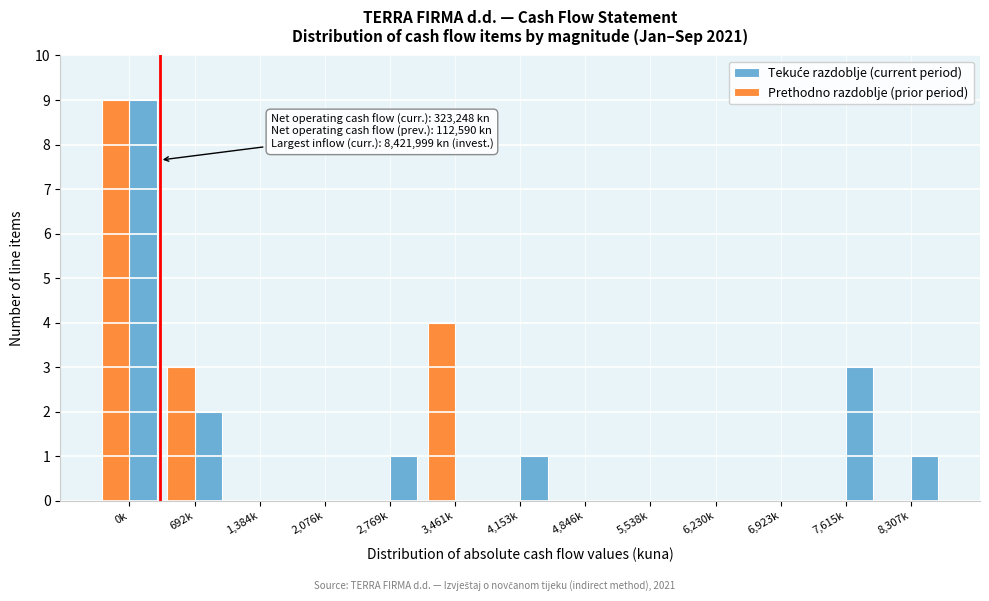

What is the sum of all Prethodno razdoblje (prior period) values?

16